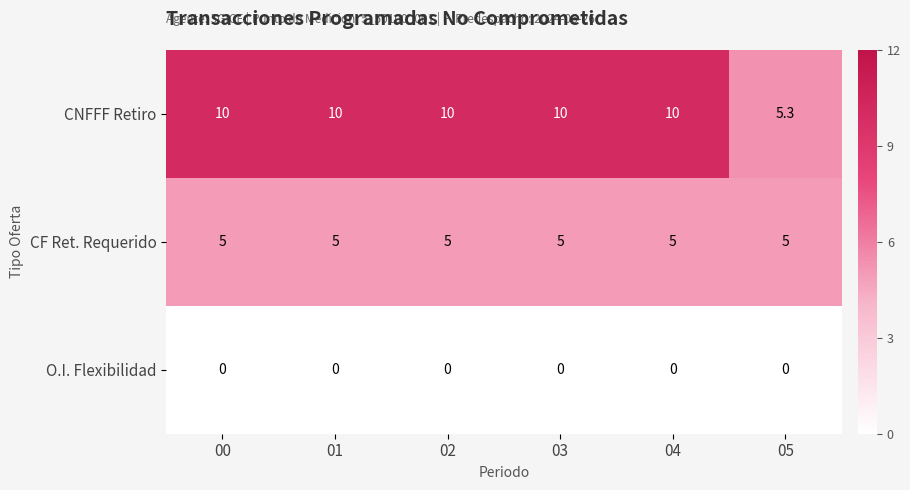

What is the average value of the CNFFF Retiro series?

9.2